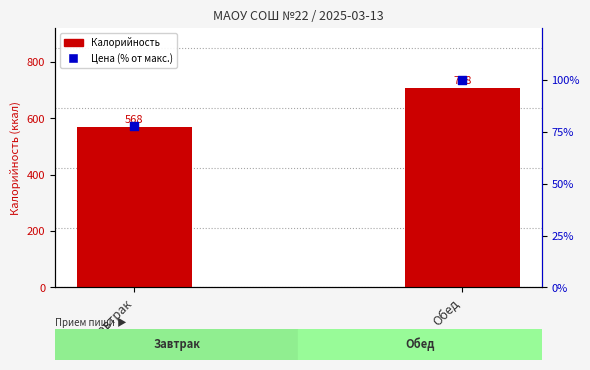

Which series reaches the maximum Y coordinate?

Калорийность (ккал)